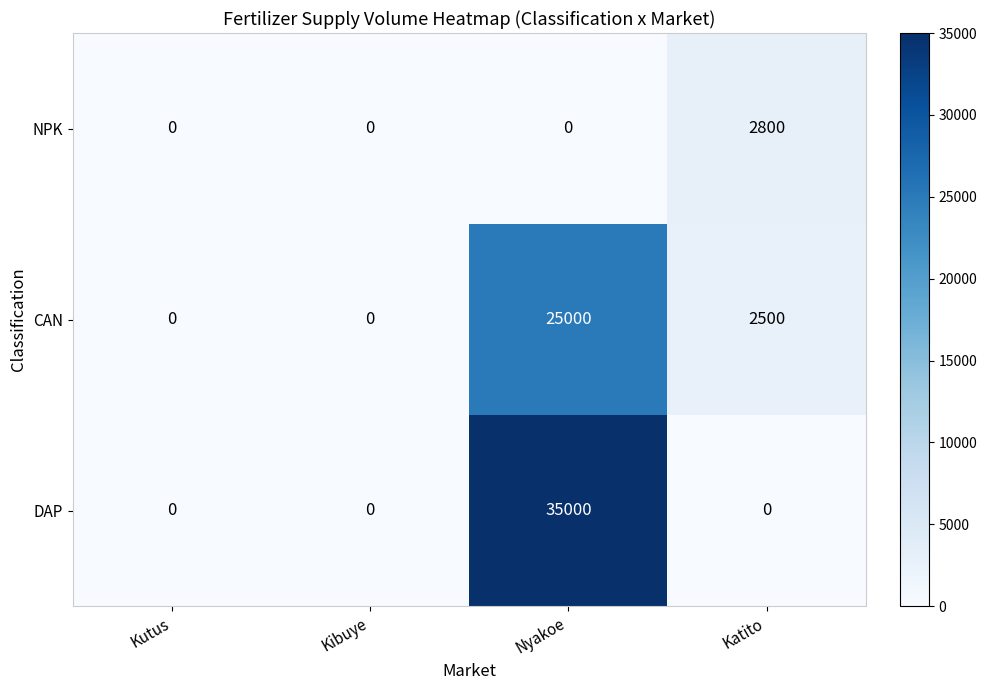

Reading left to right, what are all the values shown in this chart?

NPK: Kutus=0	Kibuye=0	Nyakoe=0	Katito=2800
CAN: Kutus=0	Kibuye=0	Nyakoe=25000	Katito=2500
DAP: Kutus=0	Kibuye=0	Nyakoe=35000	Katito=0